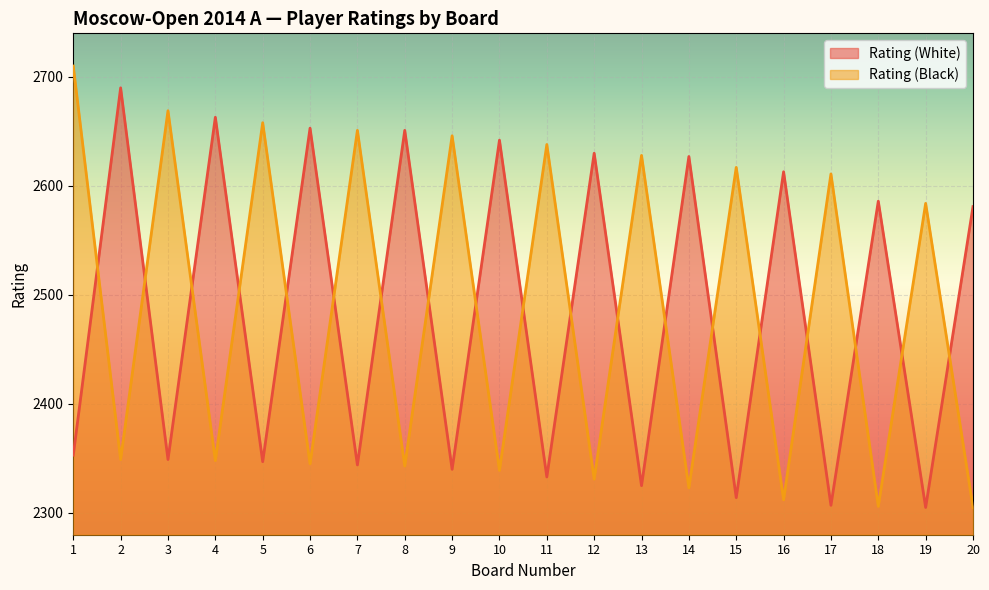

What is the lowest value of the Rating (White) series?

2305